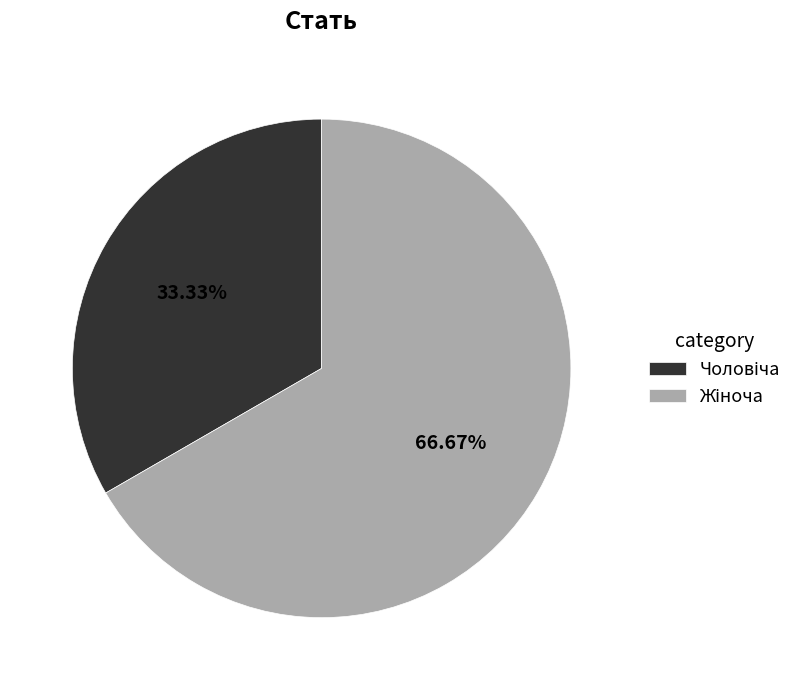

Is there a majority slice in this chart?

Yes